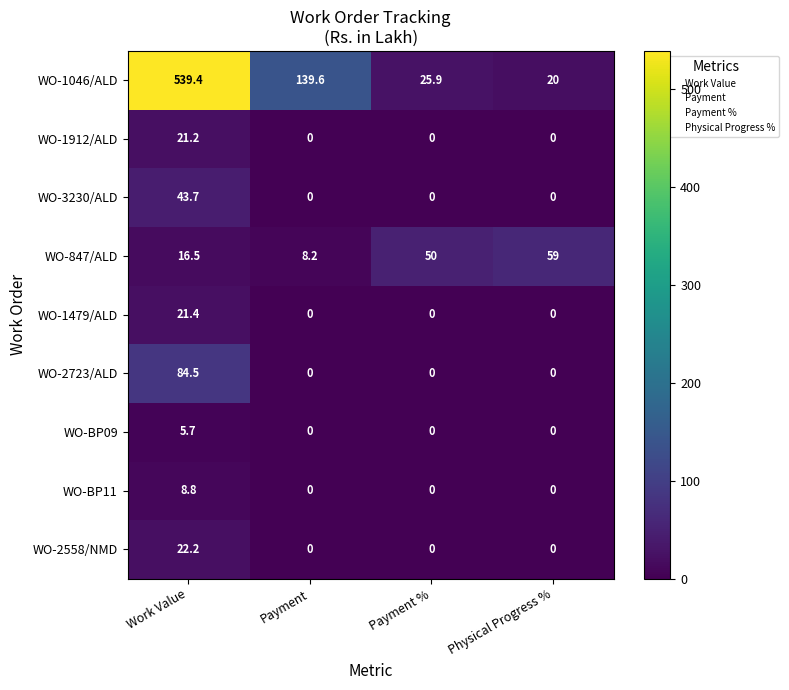

Which series has the largest range (max minus min)?

WO-1046/ALD